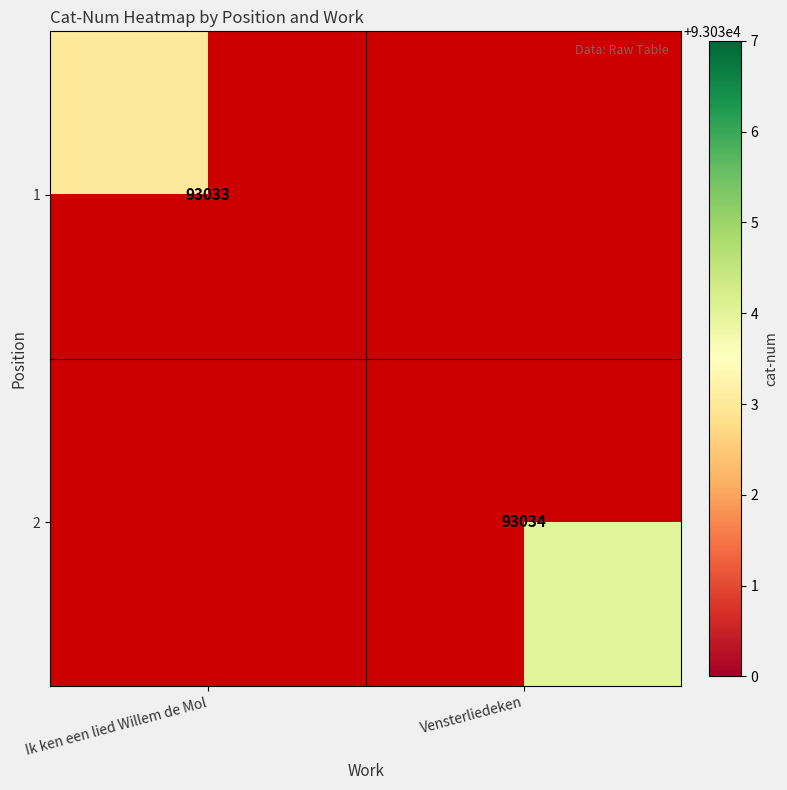

The value of 2 at Vensterliedeken is 33174. True or false?

False